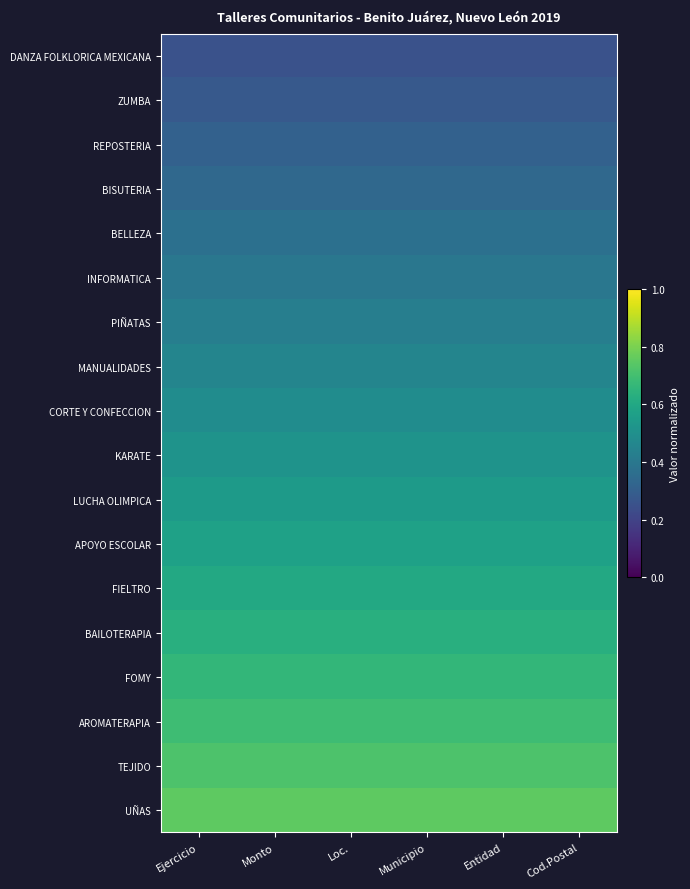

What is the total value across all series at Municipio?

9.0